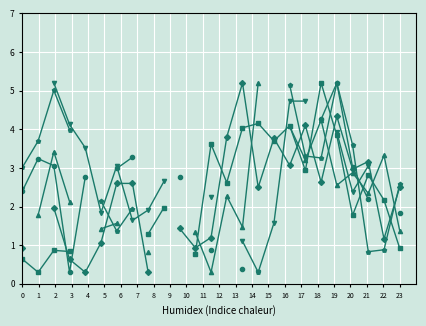

Where is the first local maximum for col_5?

2